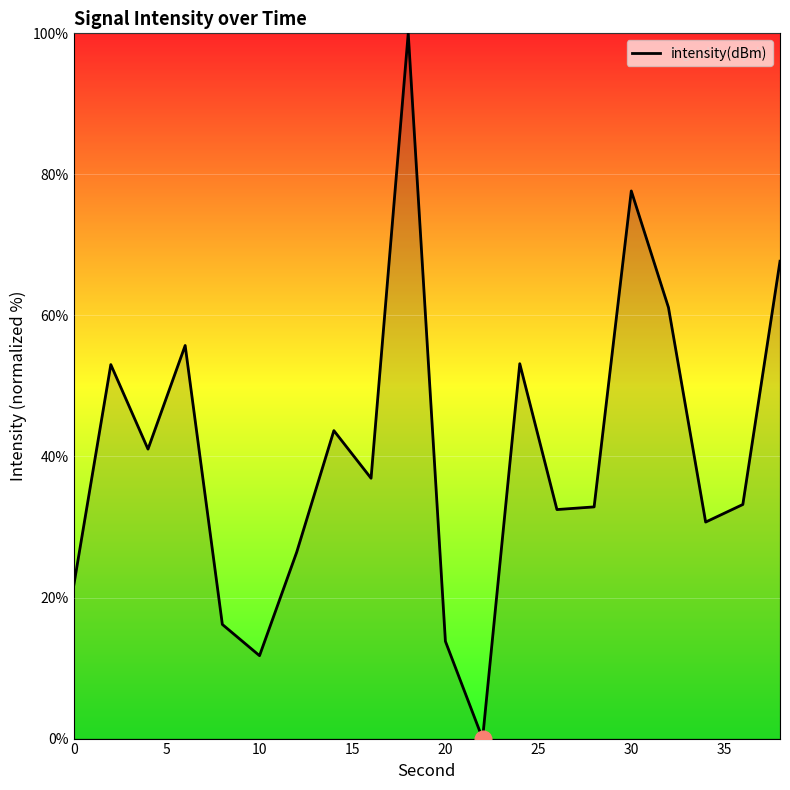

What is the difference between the maximum and minimum values?

100.0